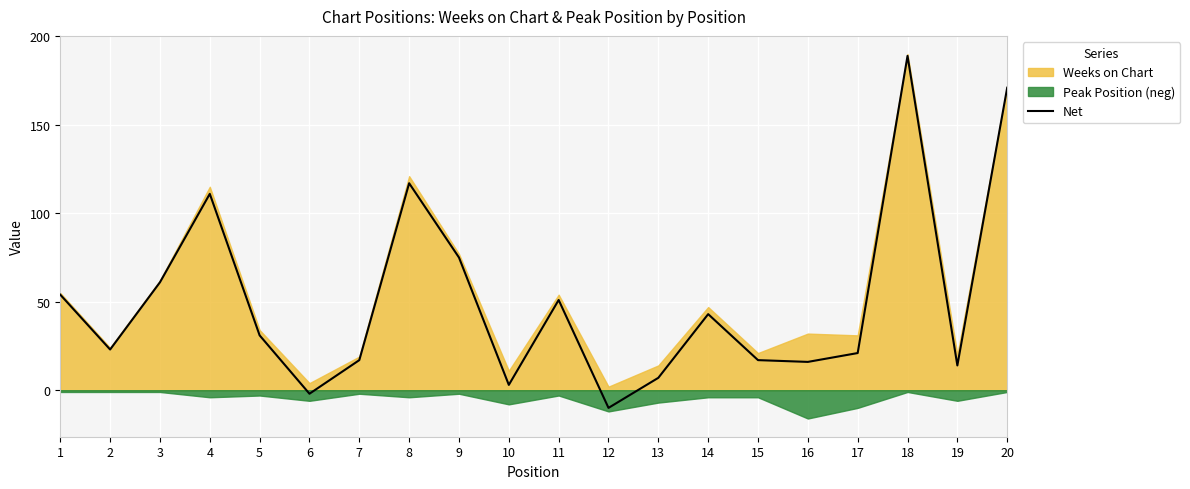

True or false: Net has a value of -10 at 12.

True